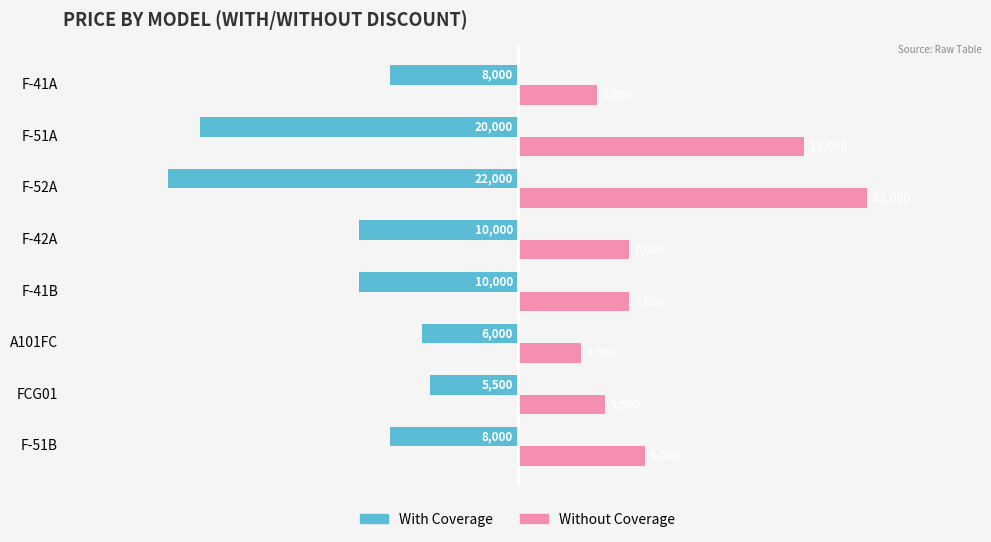

What is the minimum value for Without Coverage?

4000